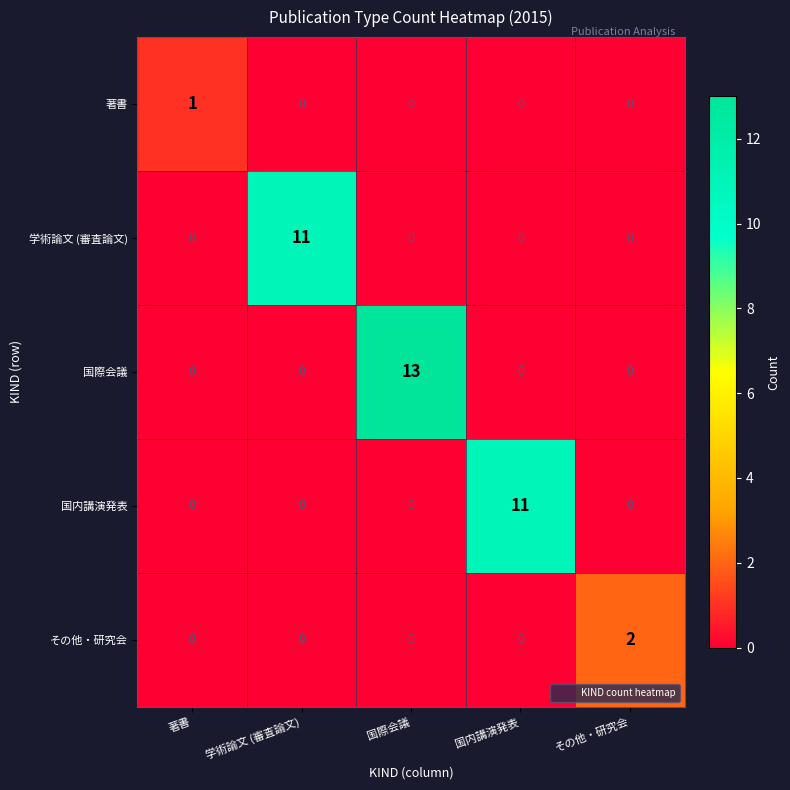

How many distinct data groups are displayed?

5